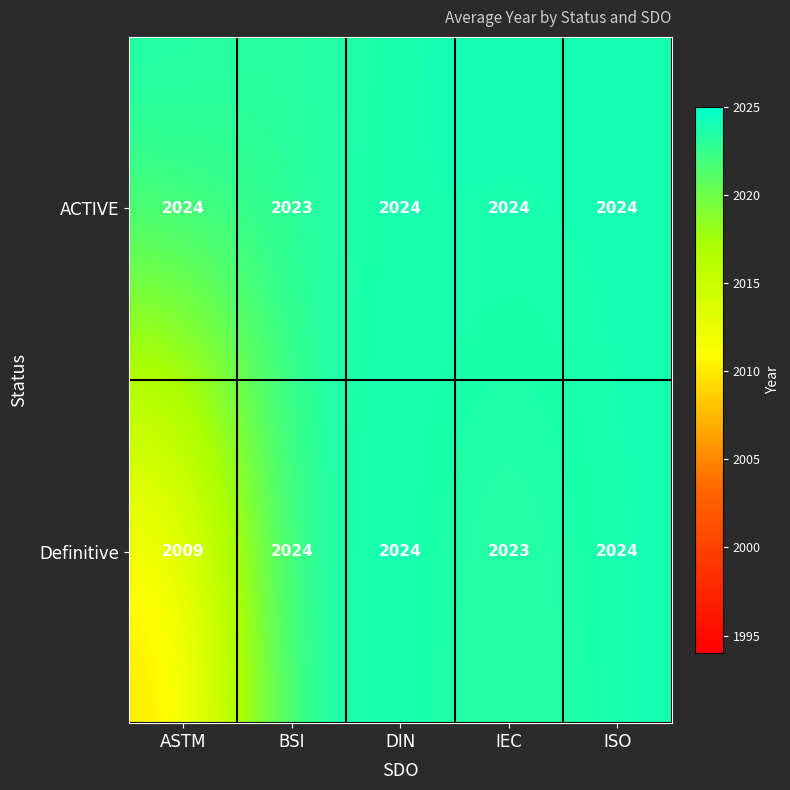

Is it true that Definitive equals 709 at BSI?

False